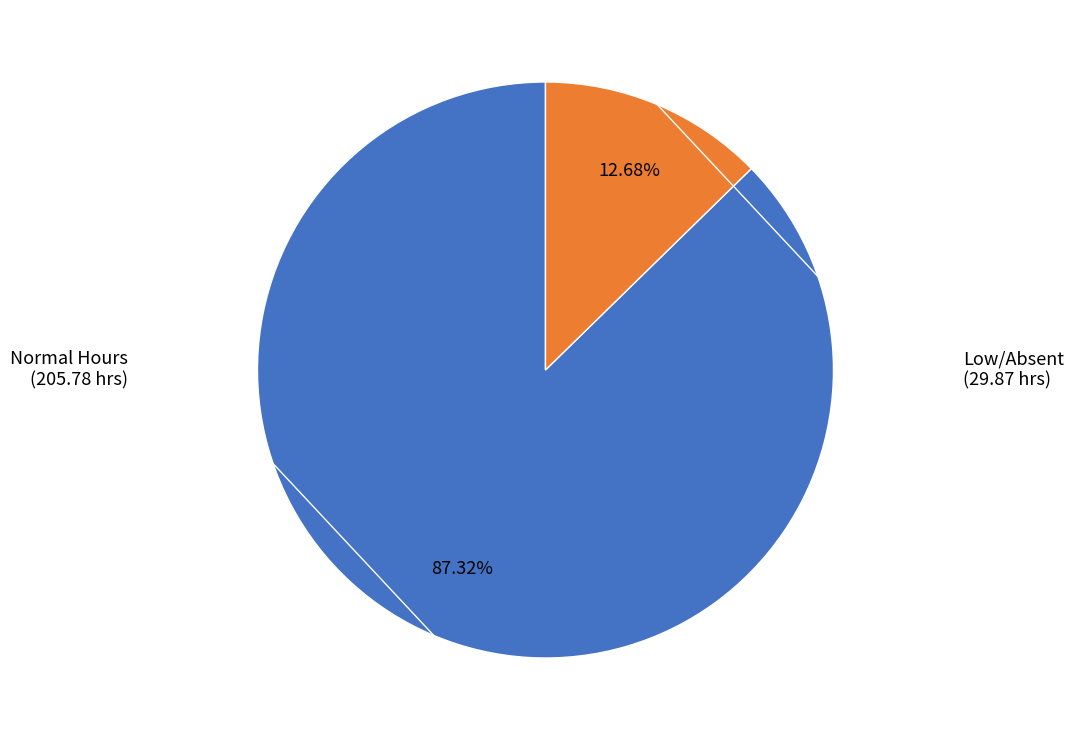

Is there a majority slice in this chart?

Yes